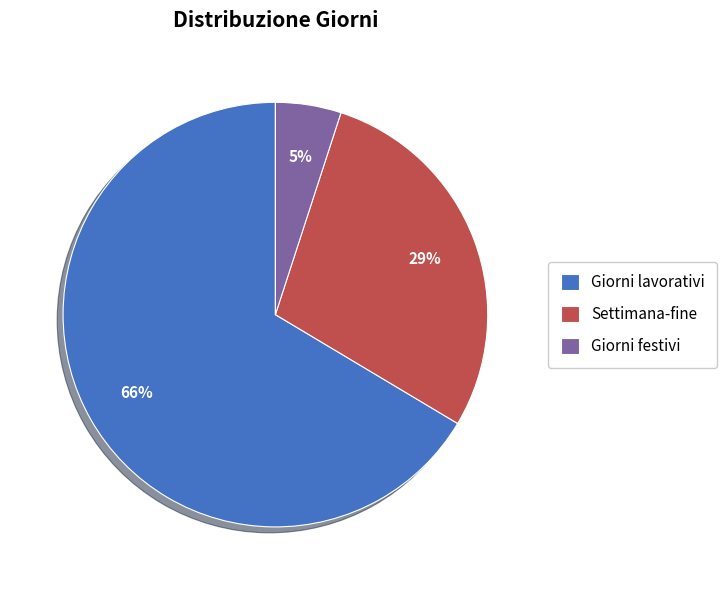

How many segments does this pie chart have?

3